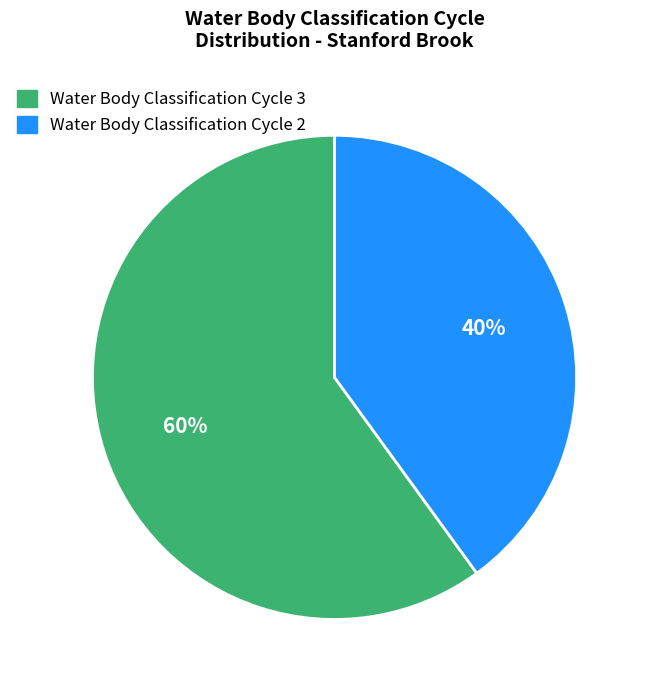

Does any single category account for the majority?

Yes